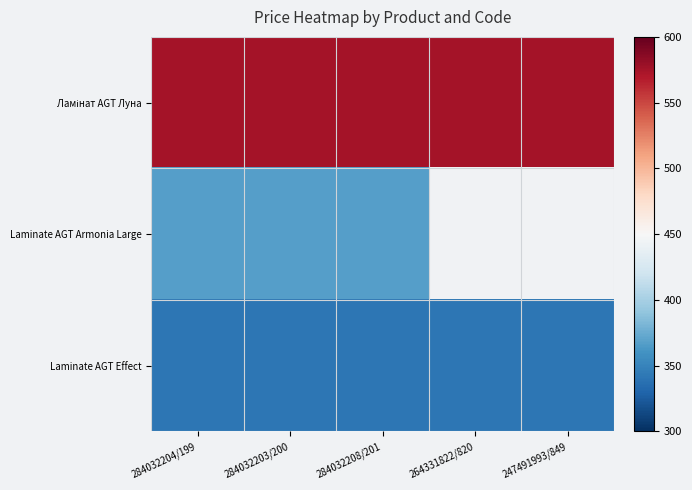

What is the minimum value shown in the chart?

342.1